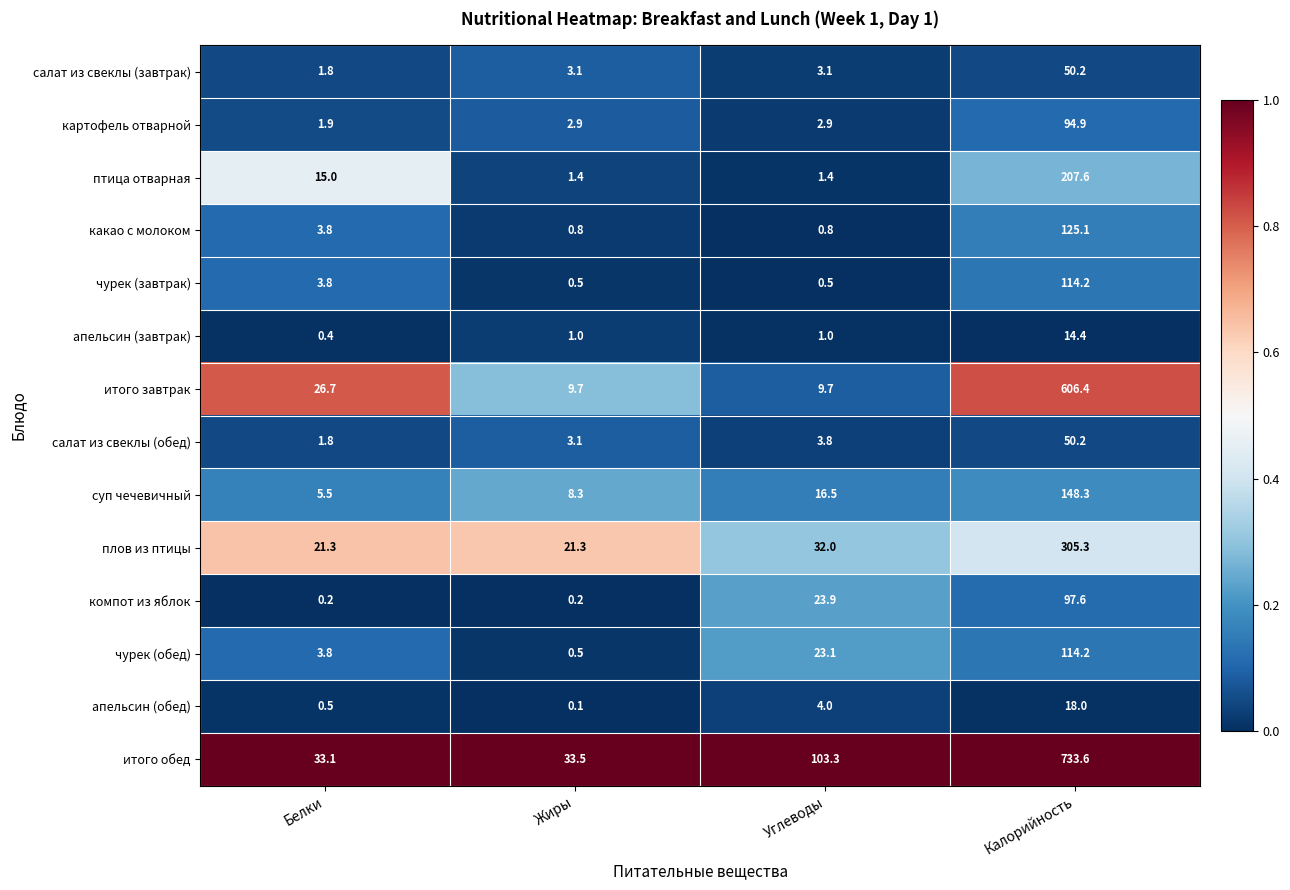

Read the какао с молоком value at Углеводы.

0.8